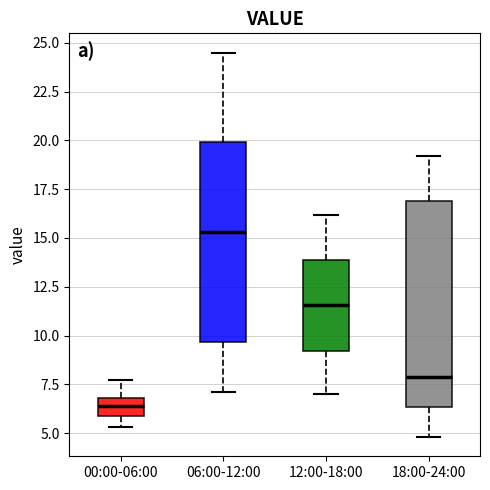

Where does the upper whisker of the box for 12:00-18:00 end on the y-axis? The values are not printed on the chart, so give them approximately, as read against the axis.

16.0